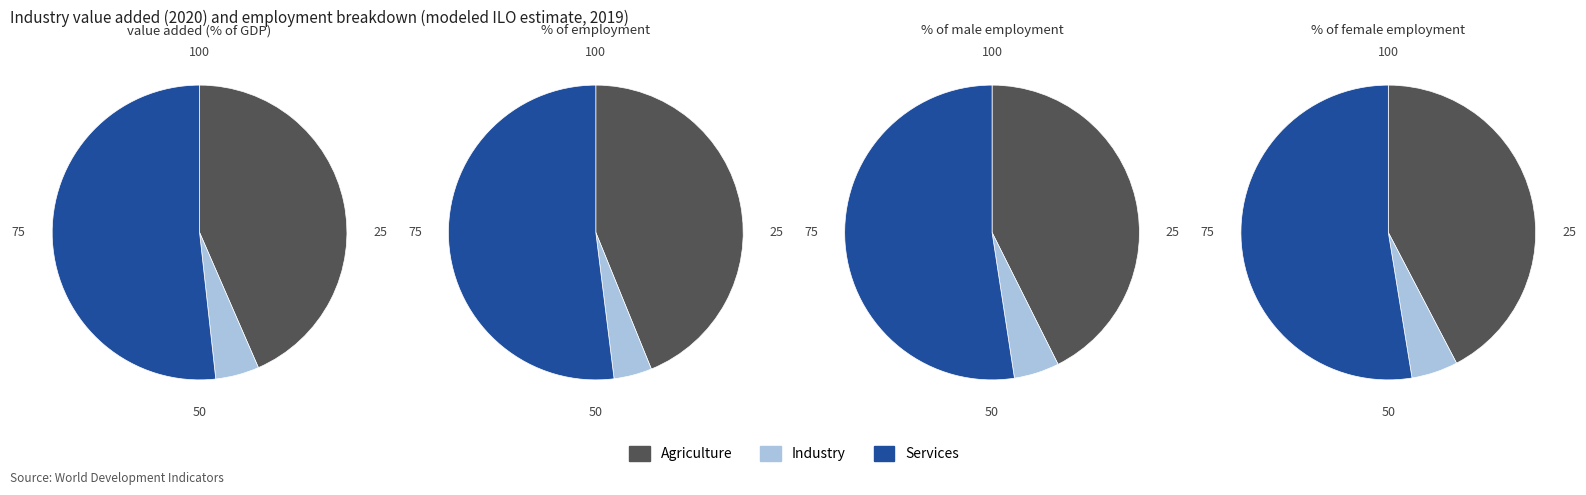

Is it true that 111 is 2% of the pie?

False